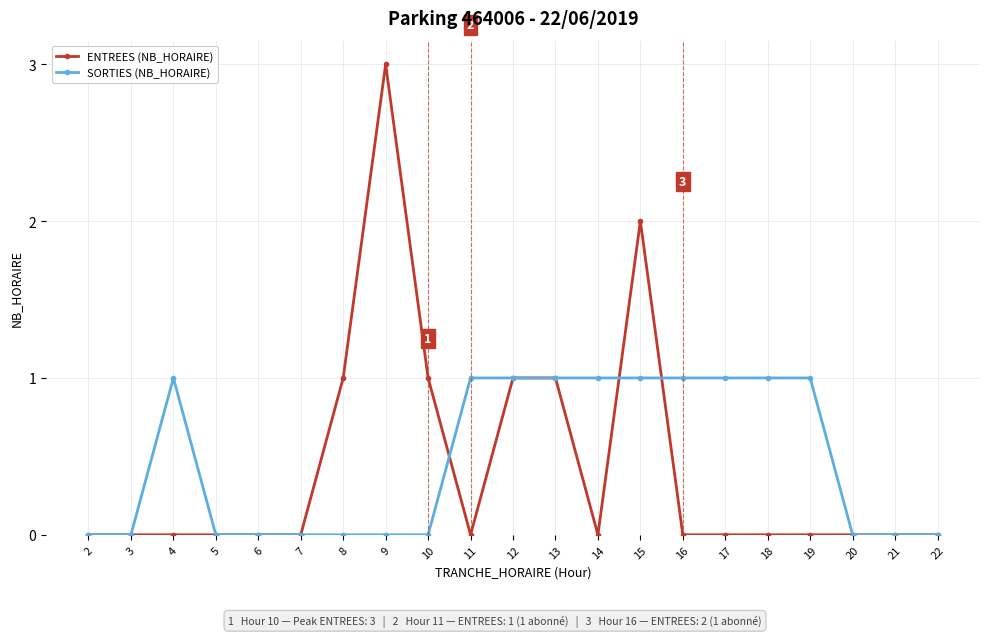

List the series in order of their peak value, highest first.

ENTREES (NB_HORAIRE), SORTIES (NB_HORAIRE)